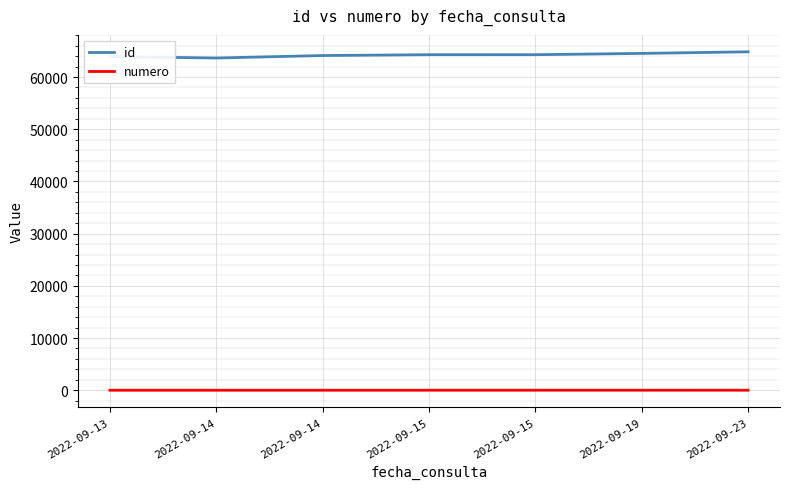

Where is numero nearest to the value 4?

2022-09-15